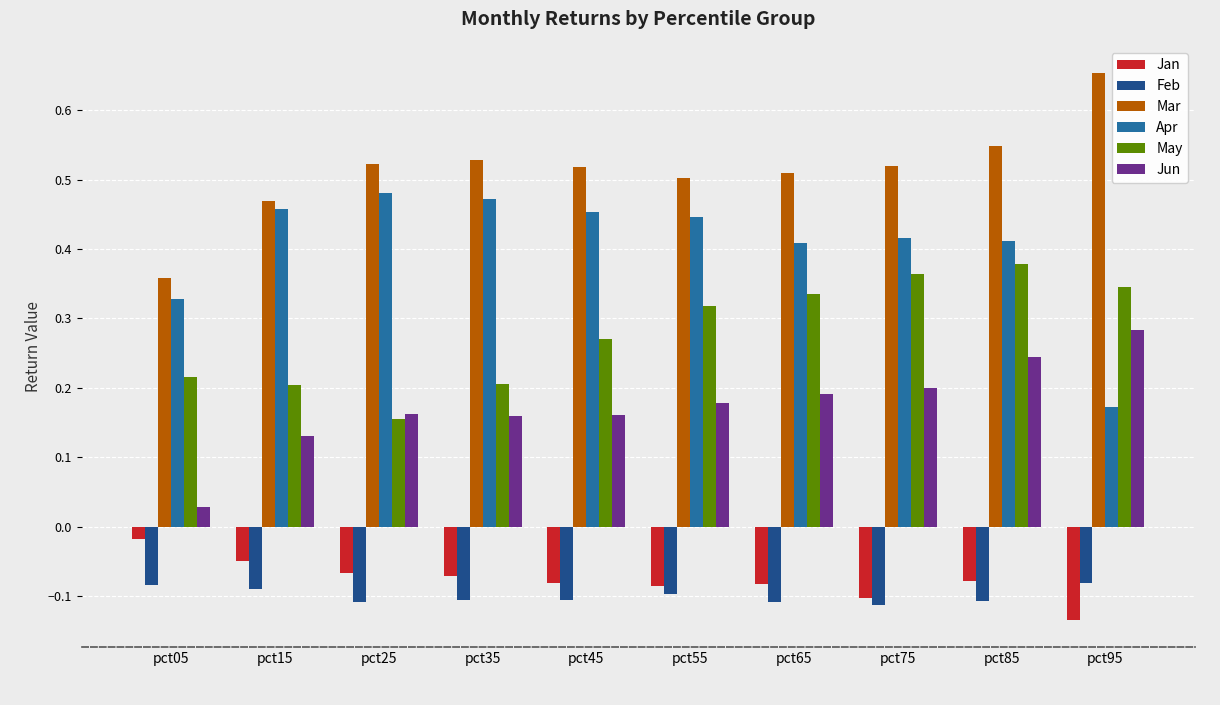

What are all the series names shown in the legend?

Jan, Feb, Mar, Apr, May, Jun